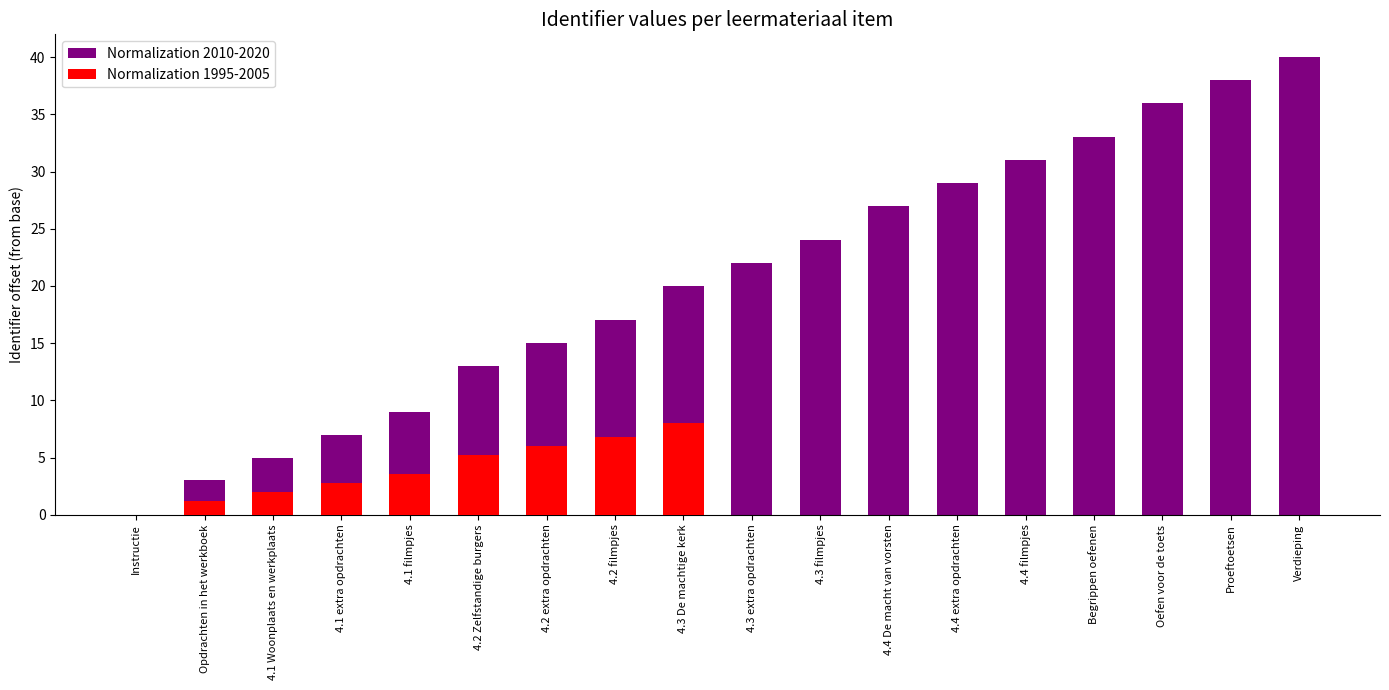

Rank the series by their maximum value, from highest to lowest.

Normalization 2010-2020, Normalization 1995-2005